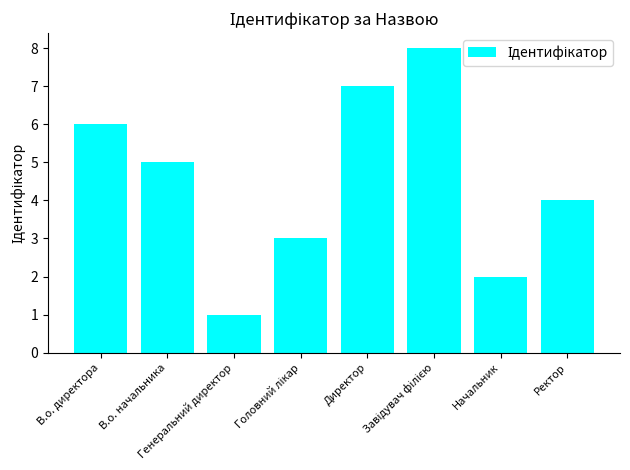

What is the greatest value displayed?

8